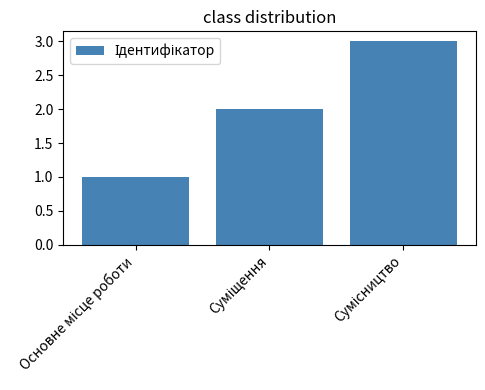

What is the greatest value displayed?

3